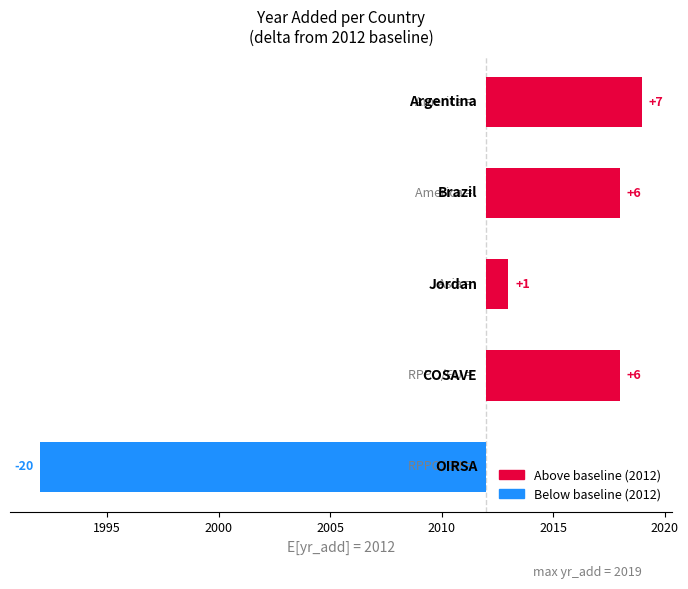

Reading right to left, extract all data points from this chart.

-20	6	1	6	7